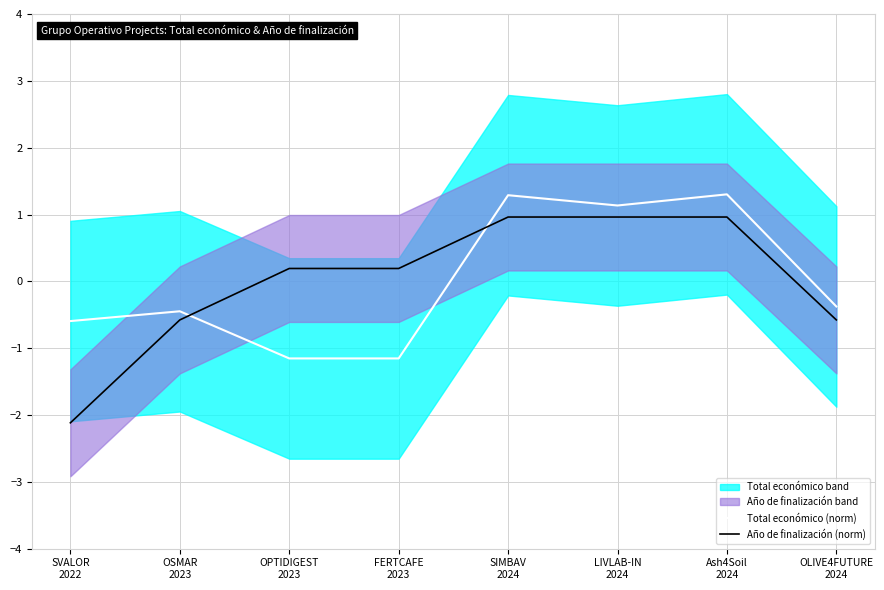

What is the difference between the maximum and minimum values in the Año de finalización (norm) series?

3.1